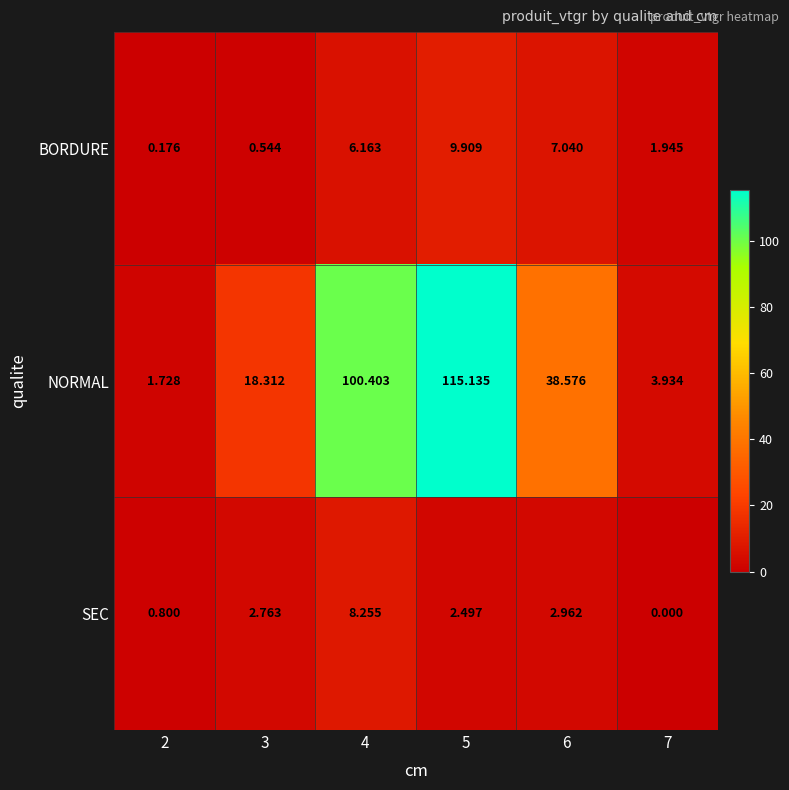

Between 2 and 4, which series saw the biggest shift?

NORMAL